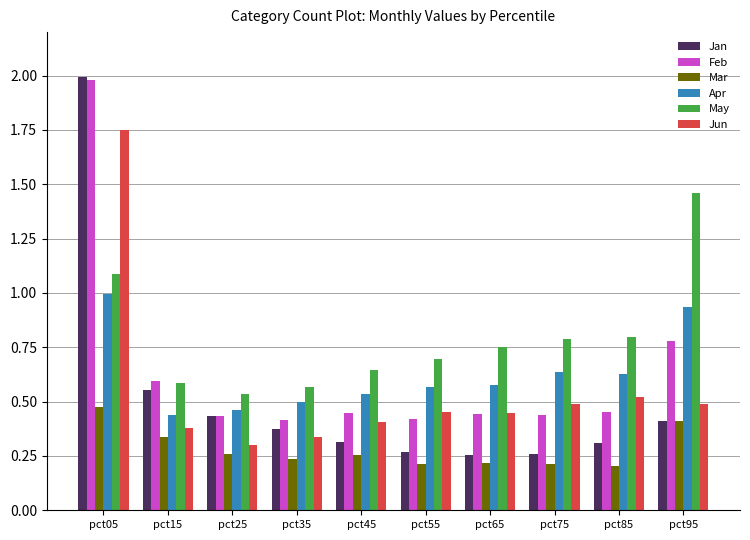

What are all the series names shown in the legend?

Jan, Feb, Mar, Apr, May, Jun